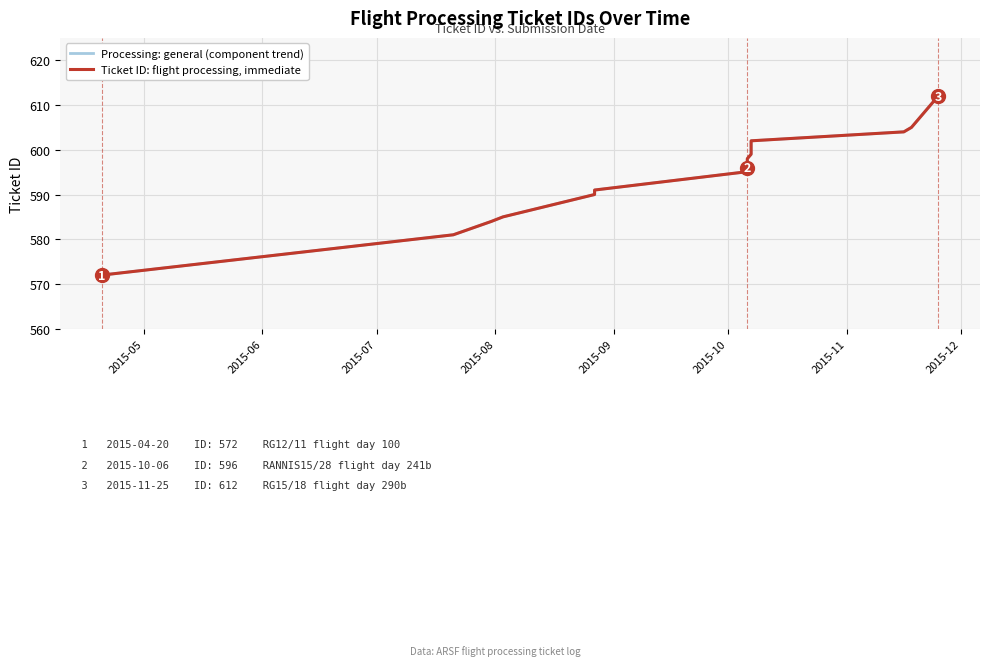

How many series are shown in this chart?

2